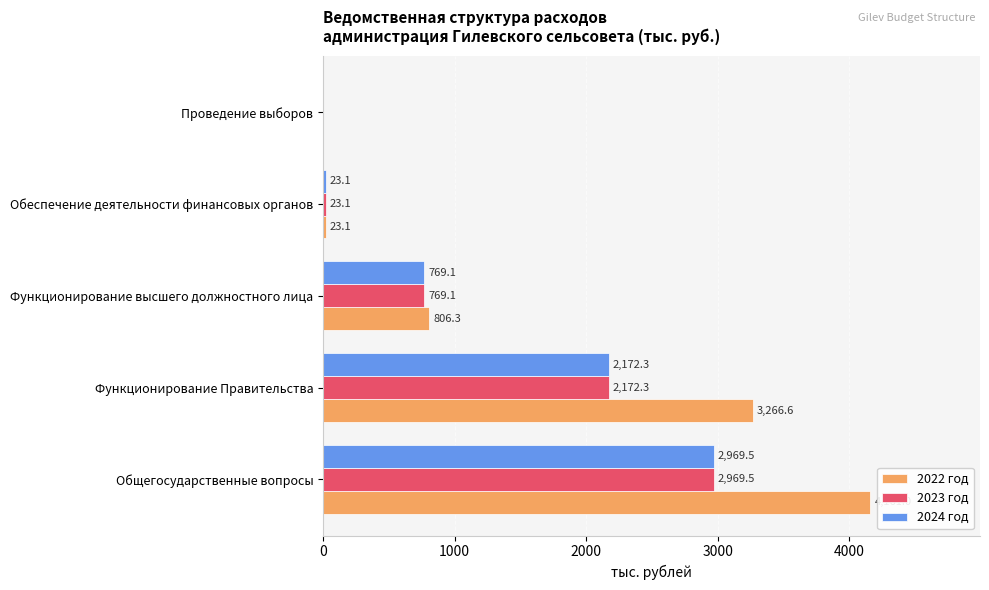

Is the value of 2022 год at Функционирование высшего должностного лица greater than the value of 2024 год at Обеспечение деятельности финансовых органов?

Yes